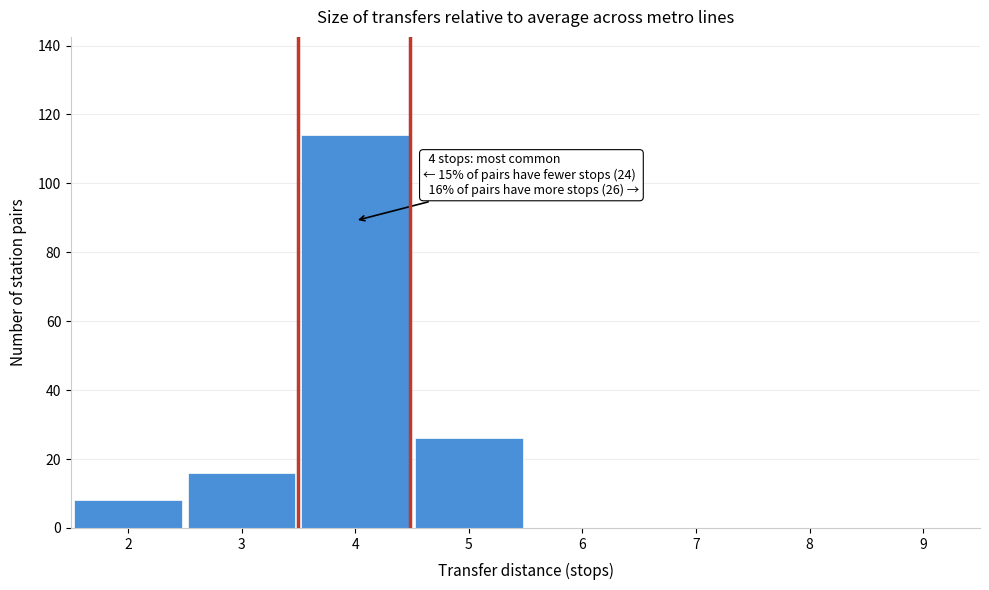

Over which range of the x-axis is the bar tallest?

3.5 to 4.5